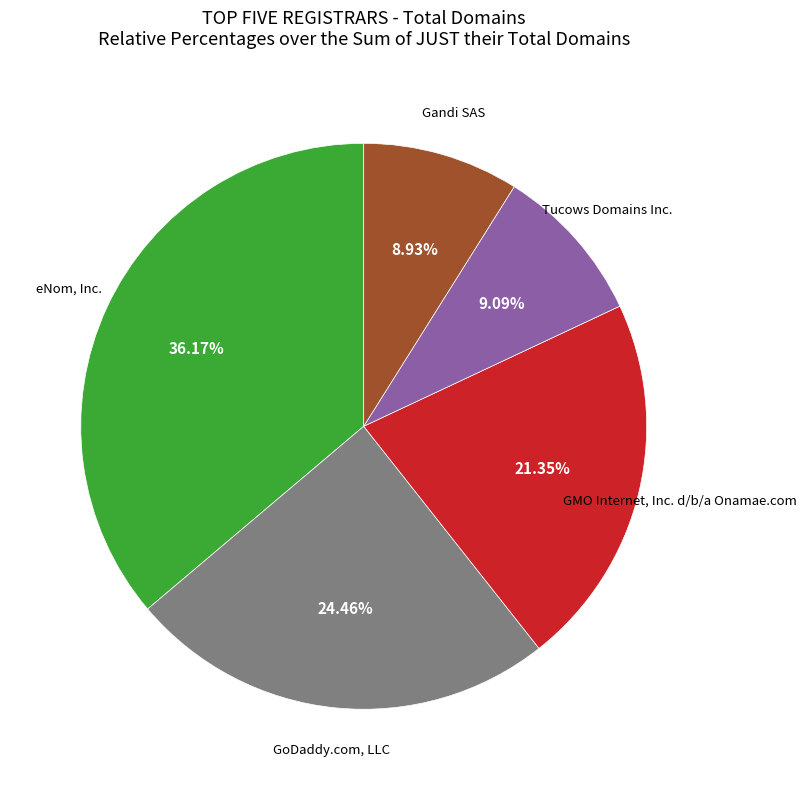

Do GoDaddy.com, LLC and Gandi SAS together represent more than half of the pie?

No